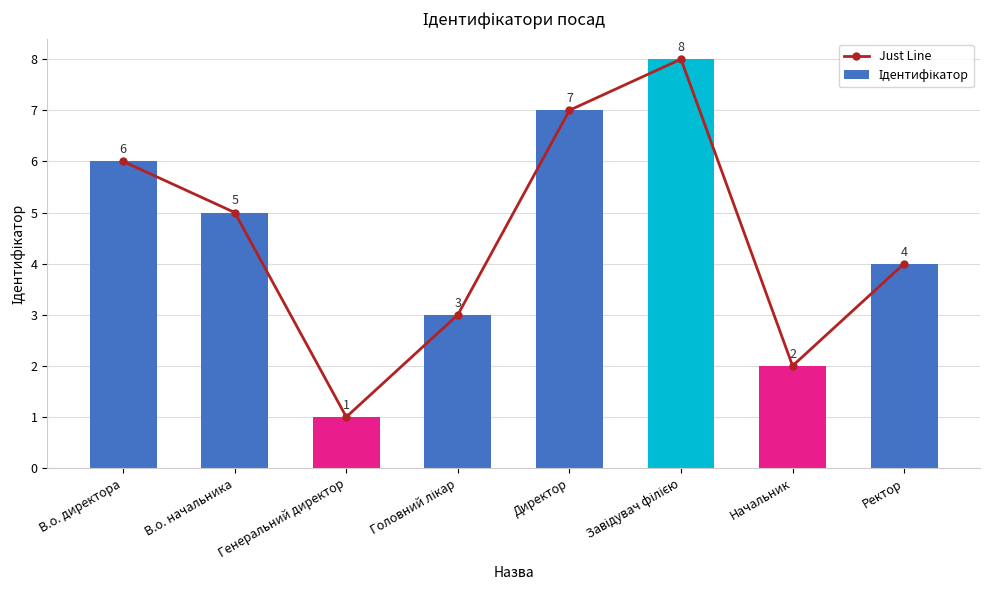

Between Завідувач філією and Начальник, which series saw the biggest shift?

Just Line